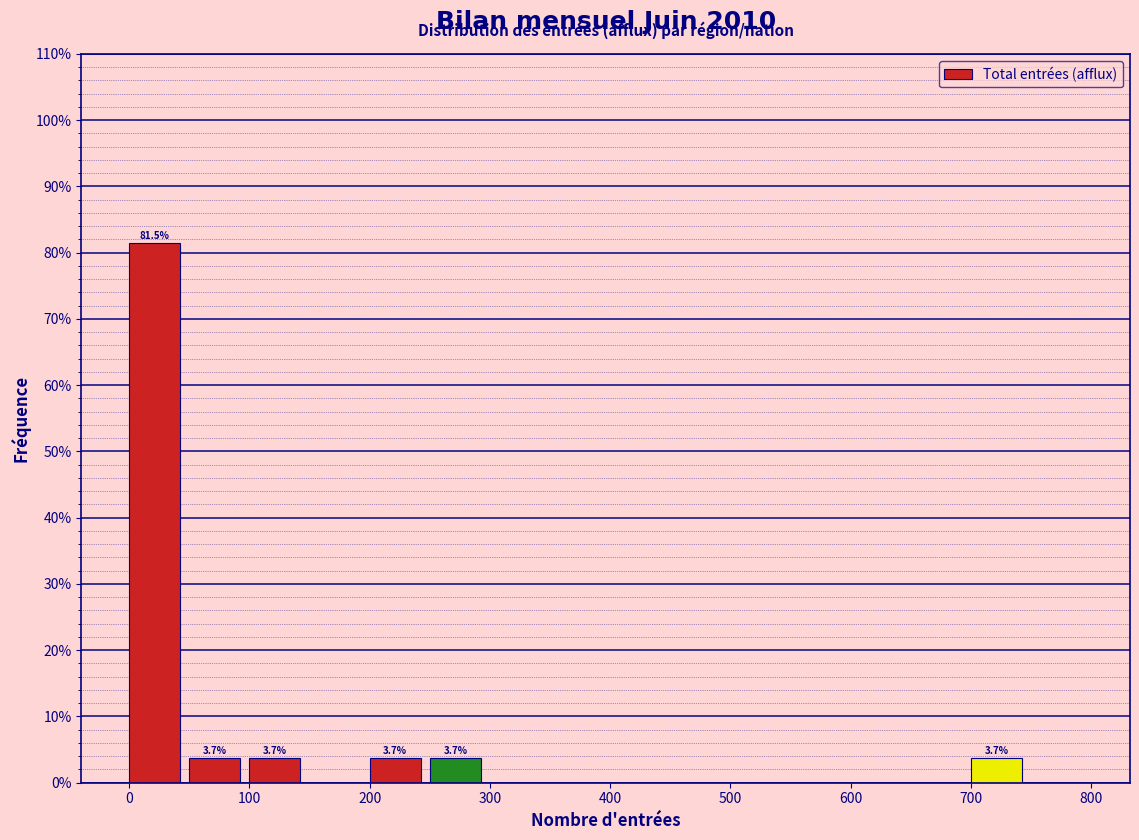

Over which range of the x-axis is the bar tallest?

0 to 50